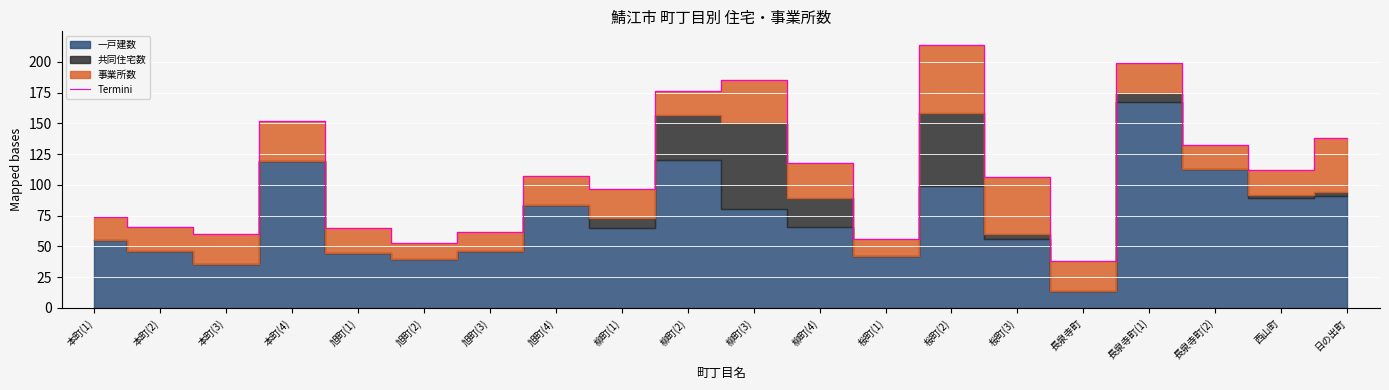

What is the label of the 7th point from the left?

旭町(3)